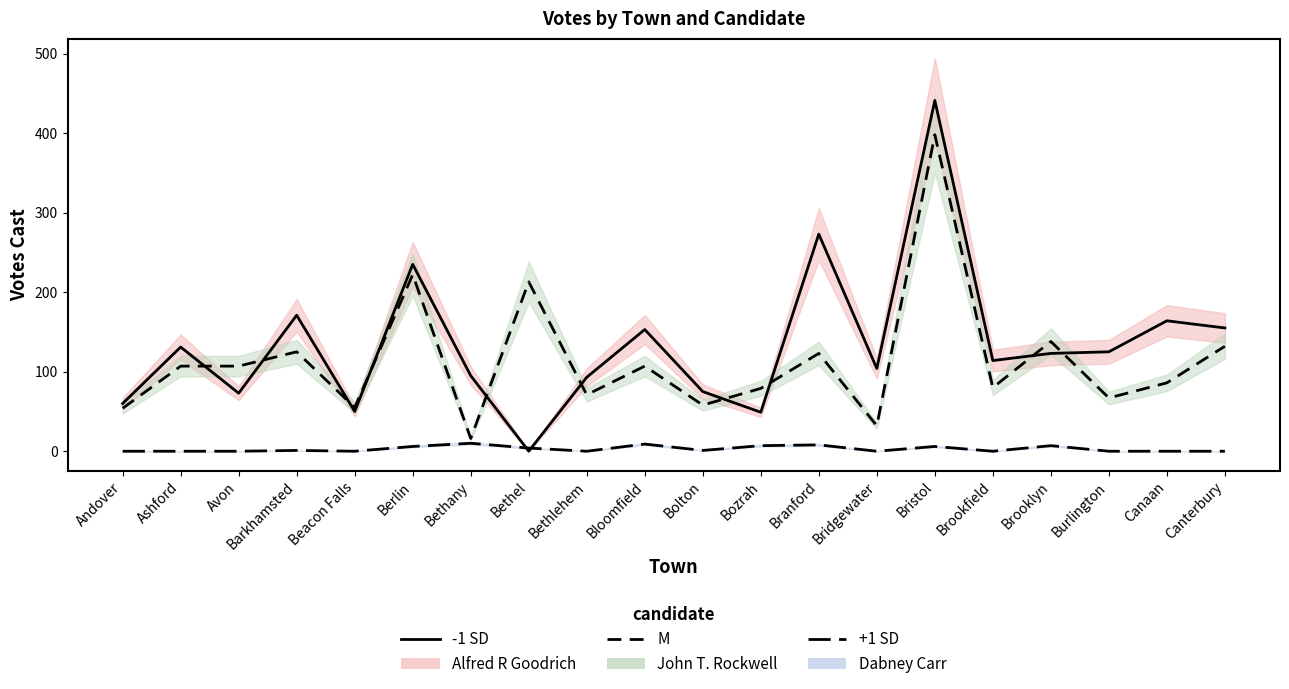

What is the label of the 4th point from the right?

Brooklyn